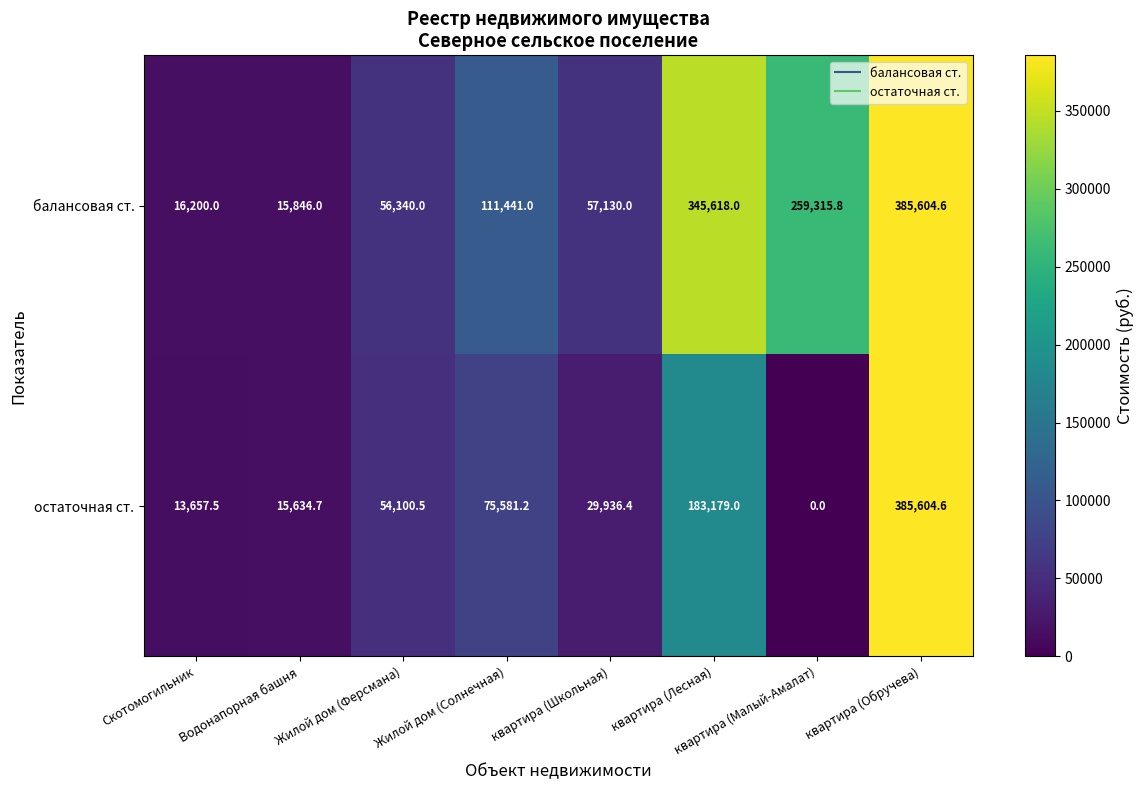

Between Скотомогильник and Жилой дом (Ферсмана), which series saw the biggest shift?

остаточная ст.